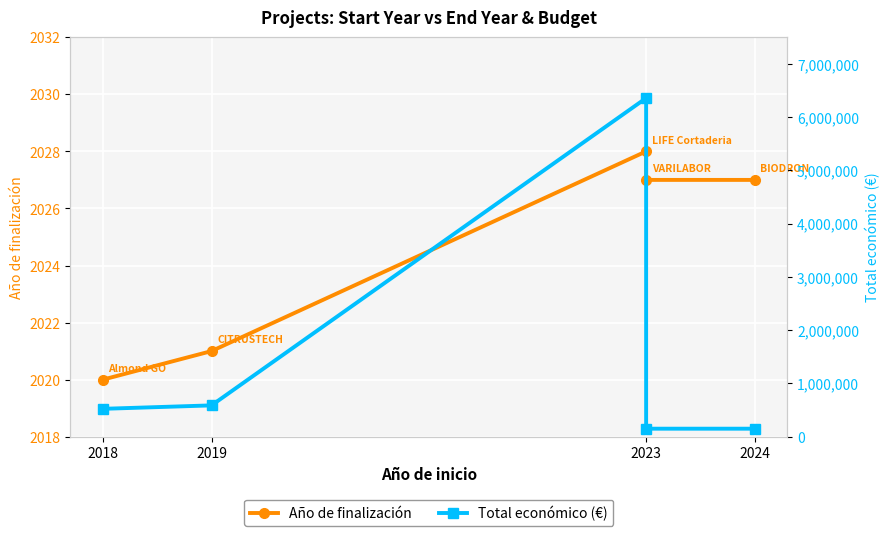

True or false: Total económico (€) and Año de finalización cross at least once.

False